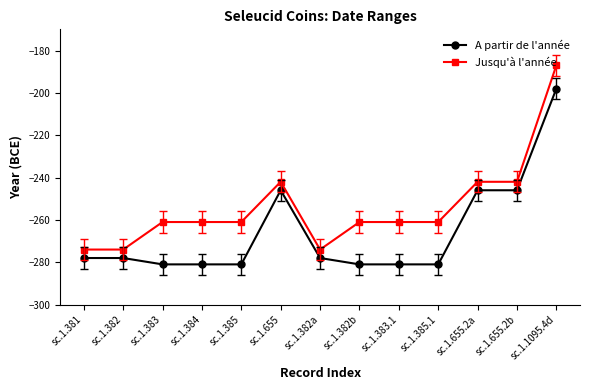

Reading right to left, extract all data points from this chart.

A partir de l'année: sc.1.1095.4d=-198	sc.1.655.2b=-246	sc.1.655.2a=-246	sc.1.385.1=-281	sc.1.383.1=-281	sc.1.382b=-281	sc.1.382a=-278	sc.1.655=-246	sc.1.385=-281	sc.1.384=-281	sc.1.383=-281	sc.1.382=-278	sc.1.381=-278
Jusqu'à l'année: sc.1.1095.4d=-187	sc.1.655.2b=-242	sc.1.655.2a=-242	sc.1.385.1=-261	sc.1.383.1=-261	sc.1.382b=-261	sc.1.382a=-274	sc.1.655=-242	sc.1.385=-261	sc.1.384=-261	sc.1.383=-261	sc.1.382=-274	sc.1.381=-274